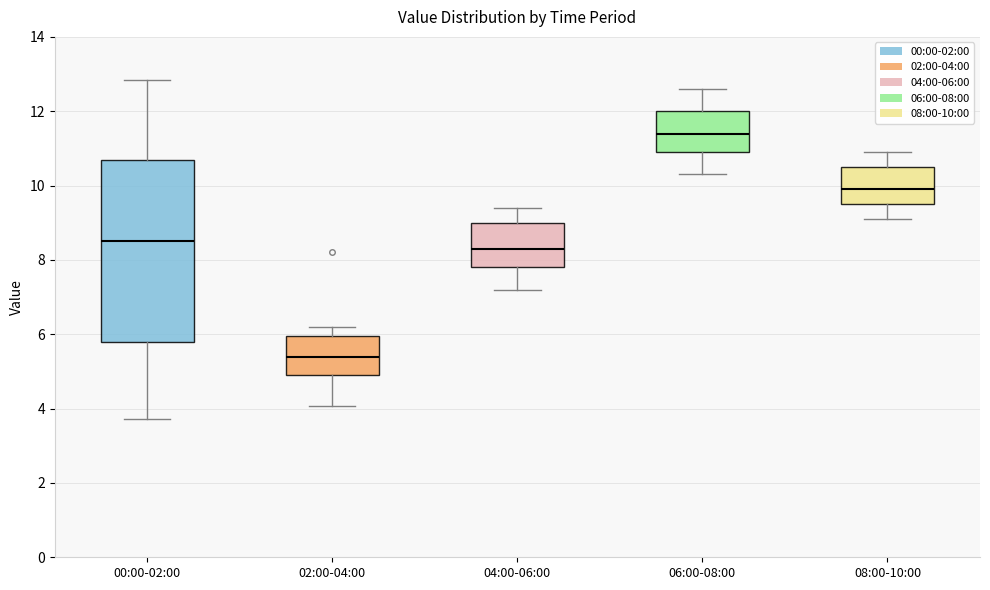

Where does the lower whisker of the box for 08:00-10:00 end on the y-axis? The values are not printed on the chart, so give them approximately, as read against the axis.

9.2